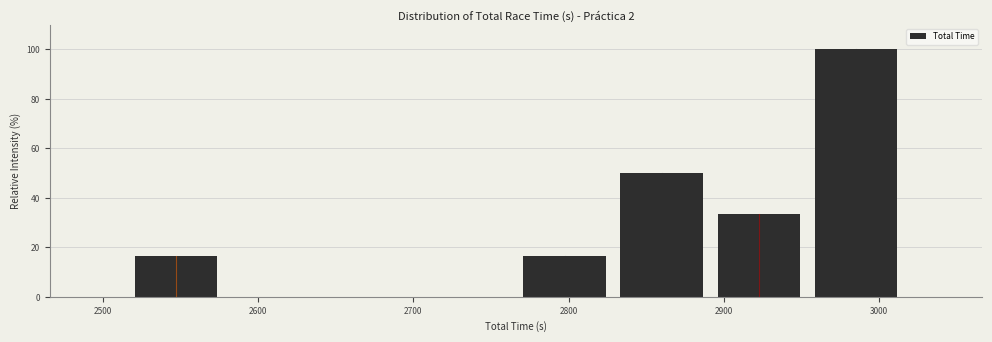

Reading left to right, list every bar in this chart as the range it spans on the x-axis followed by its height. Neither the bar edges nor the heights are printed on the chart, so give them approximately, as read against the axes.

2520 to 2580: 16
2580 to 2640: 0
2640 to 2700: 0
2700 to 2770: 0
2770 to 2830: 16
2830 to 2890: 50
2890 to 2950: 34
2950 to 3020: 100